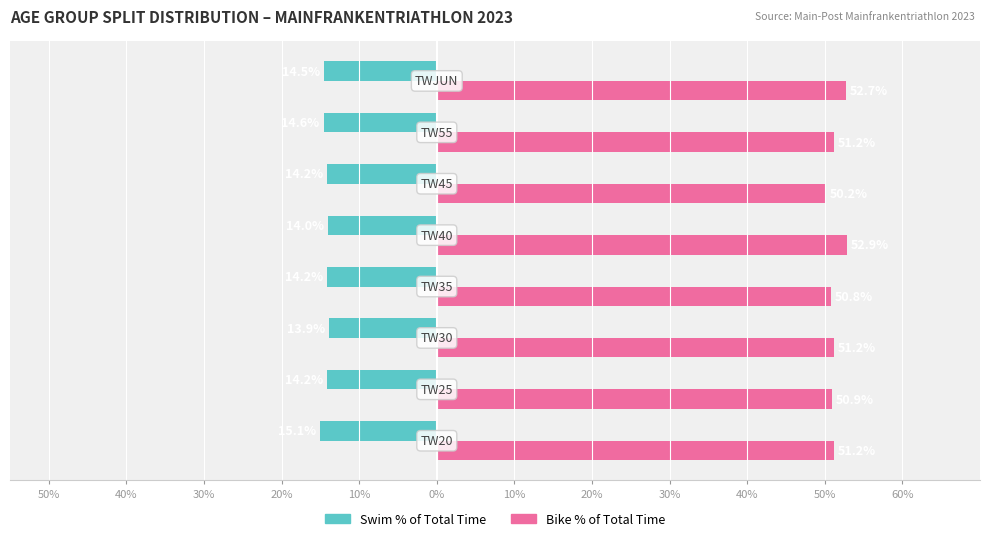

What are all the series names shown in the legend?

Swim % of Total Time, Bike % of Total Time